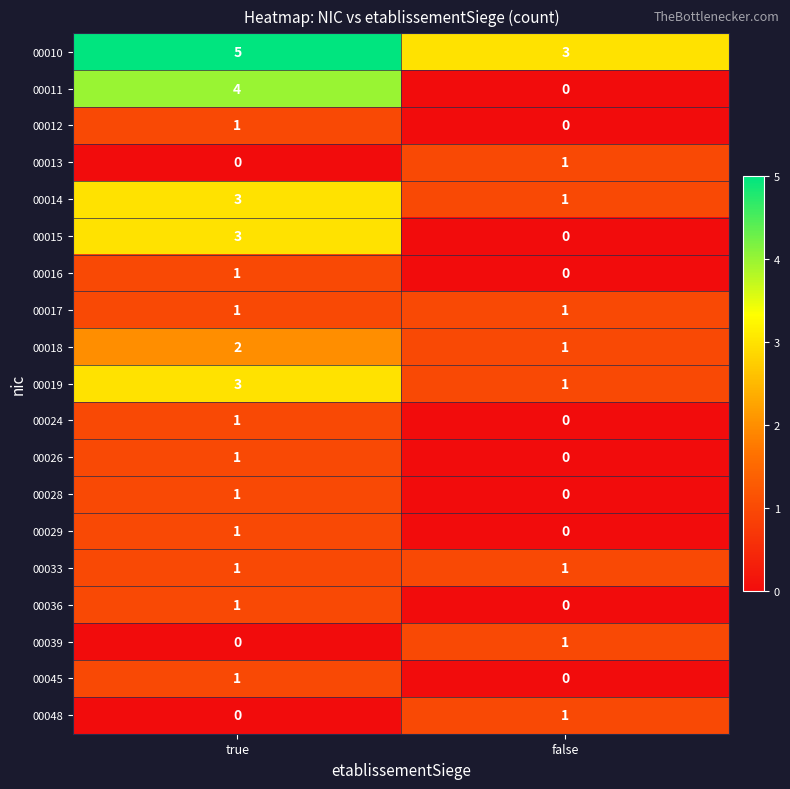

What is the difference between the 00011 values at false and true?

4